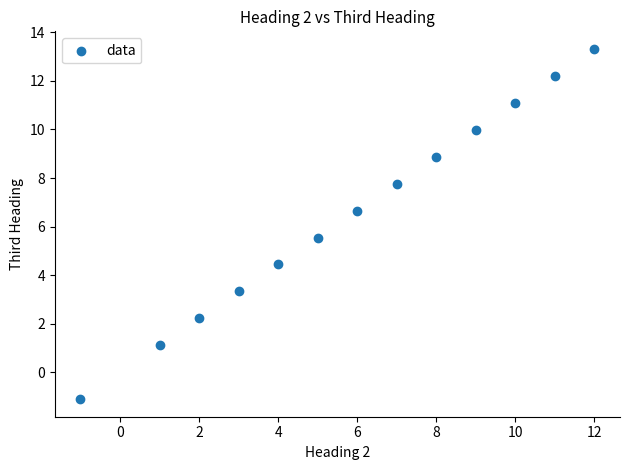

What is the range of Y values (max minus min)?

14.4